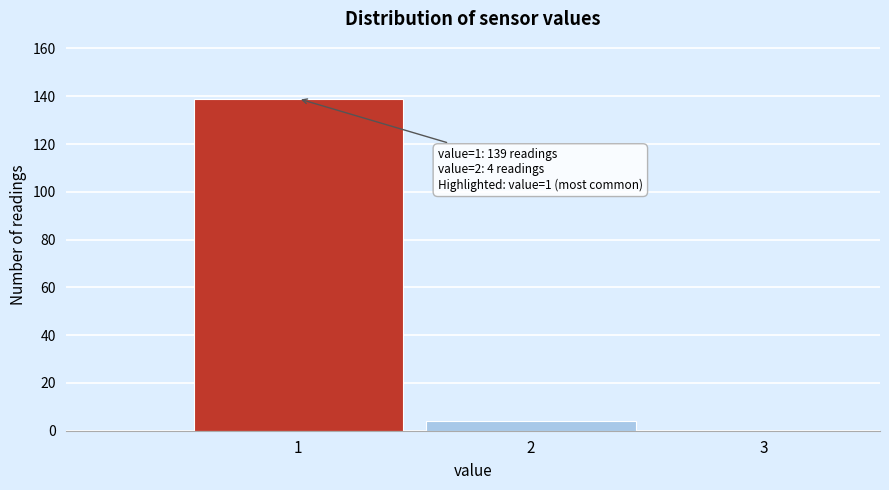

Over which range of the x-axis is the bar tallest?

0.5 to 1.5